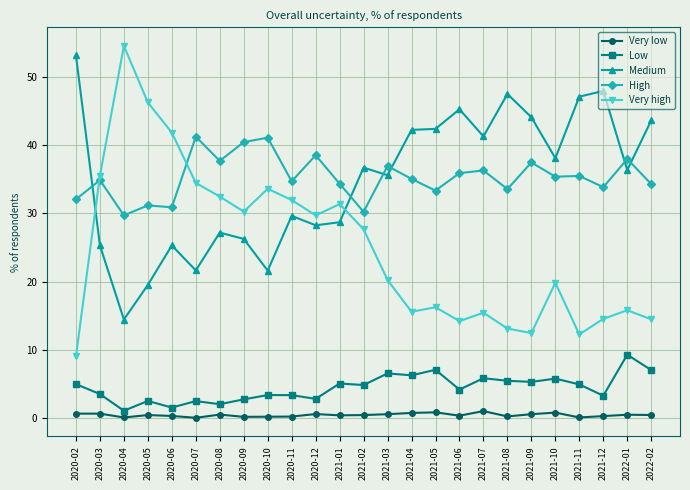

True or false: High and Low cross at least once.

False